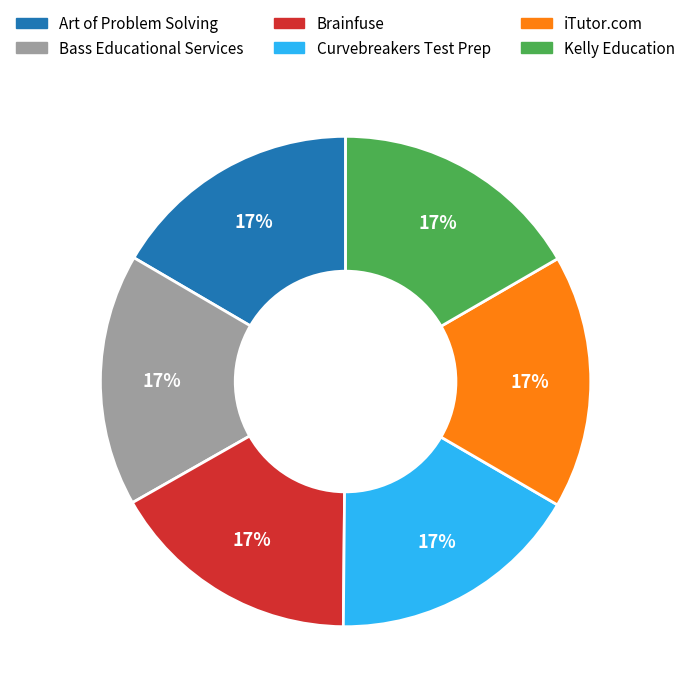

How many segments does this pie chart have?

6